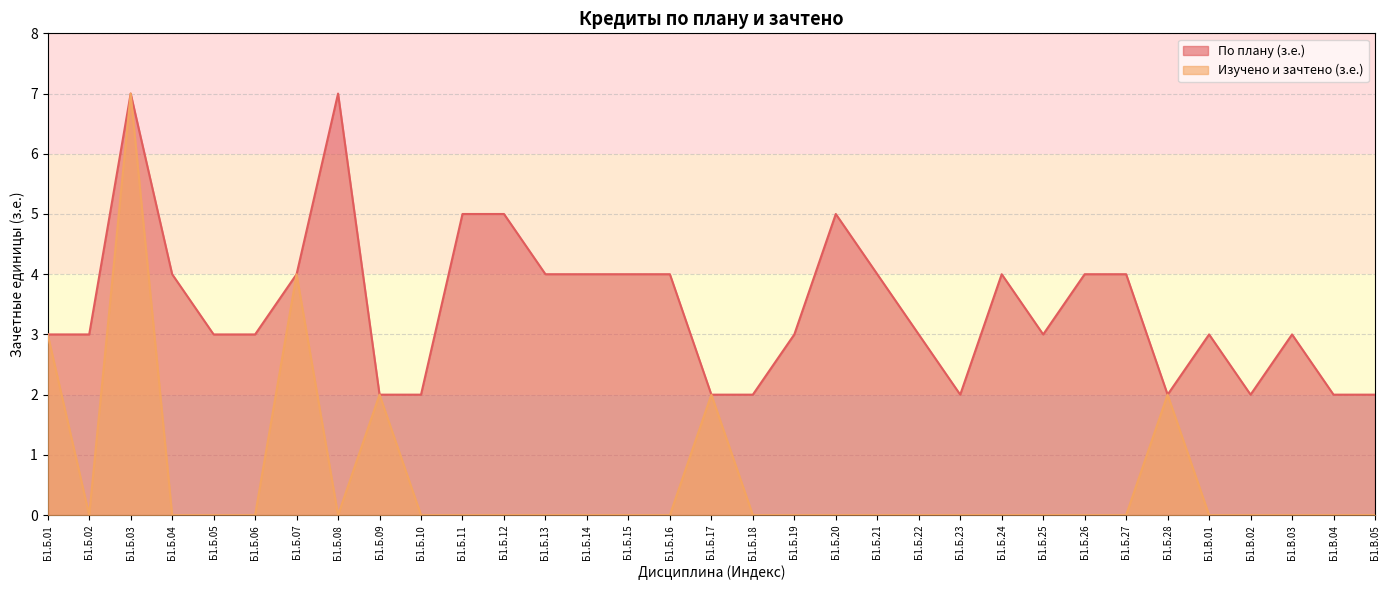

Which series has the largest total across all categories?

По плану (з.е.)